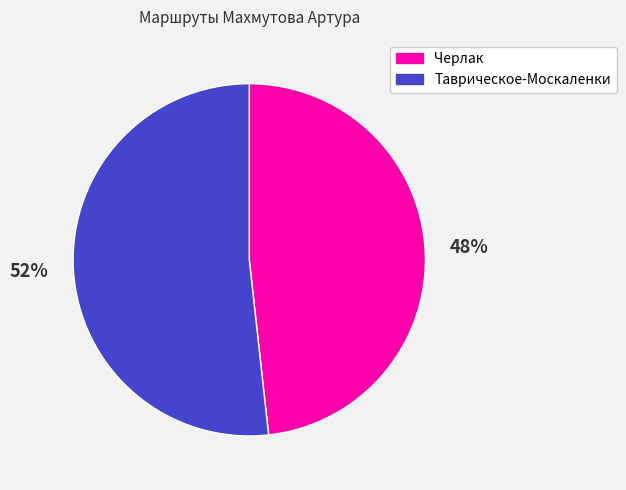

What is the smallest slice in the pie chart?

Черлак